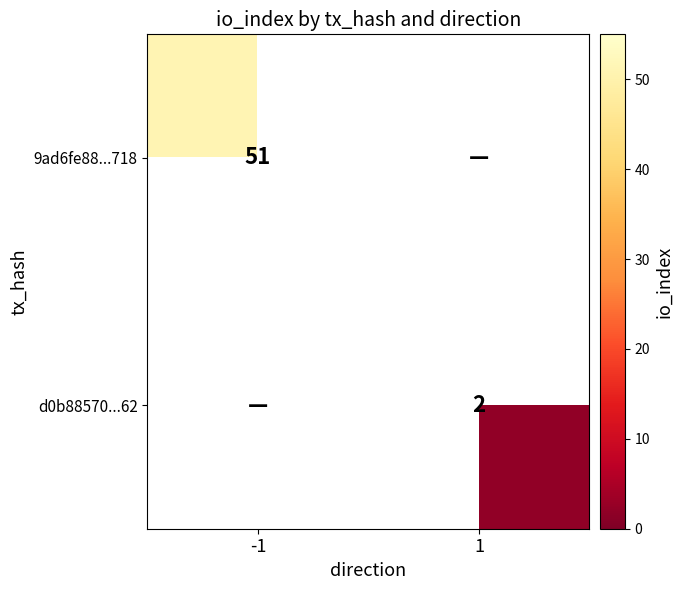

Is it true that 9ad6fe88...718 equals 79 at -1?

False